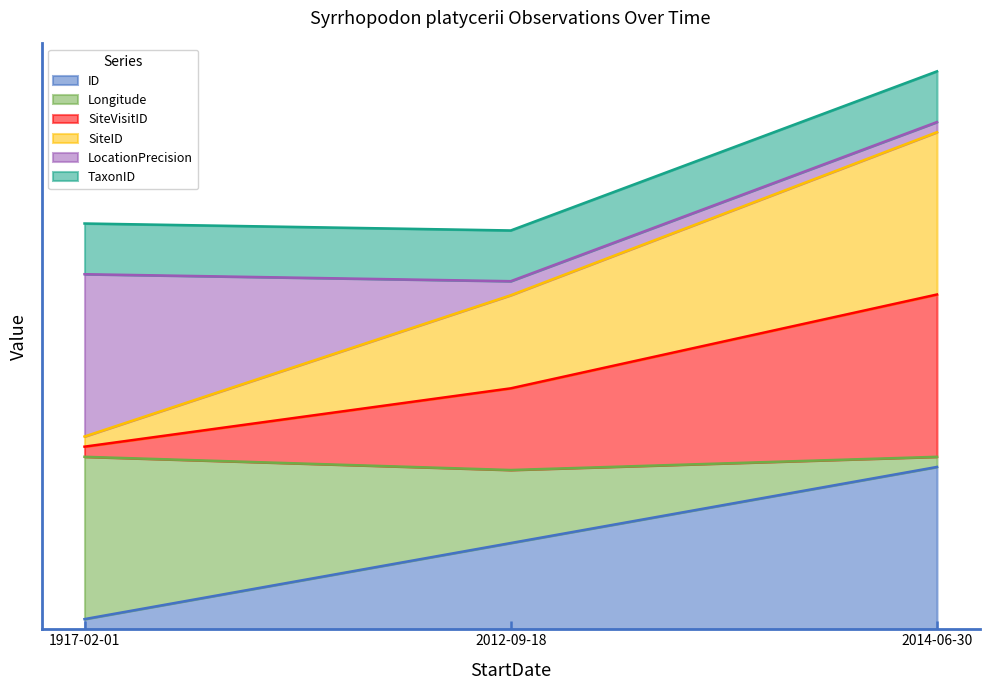

What are all the series names shown in the legend?

ID, Longitude, SiteVisitID, SiteID, LocationPrecision, TaxonID